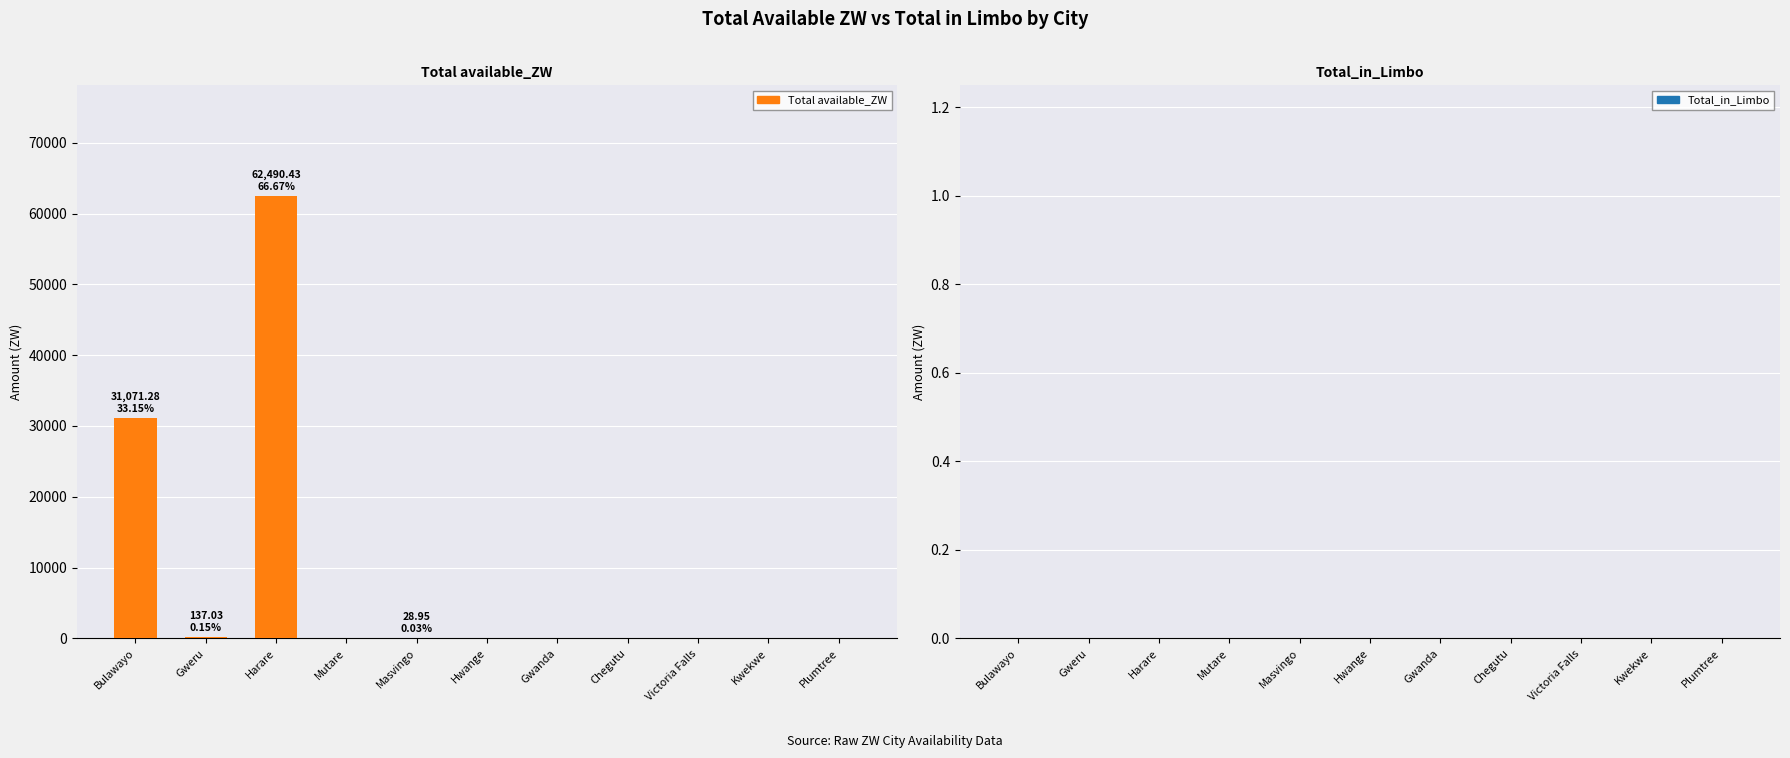

True or false: the data shows 20891.2 at Chegutu.

False